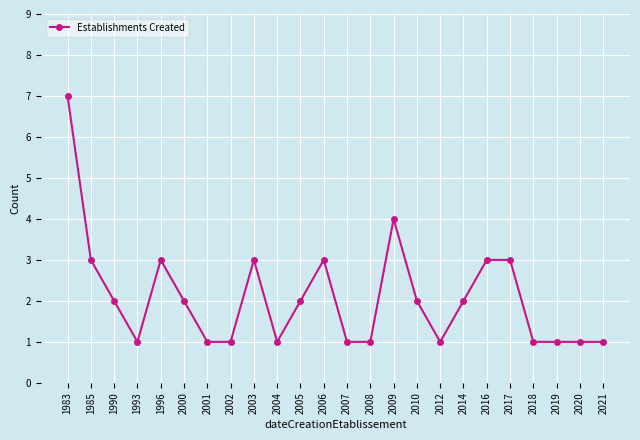

Is this an area chart (filled region under the line)?

No